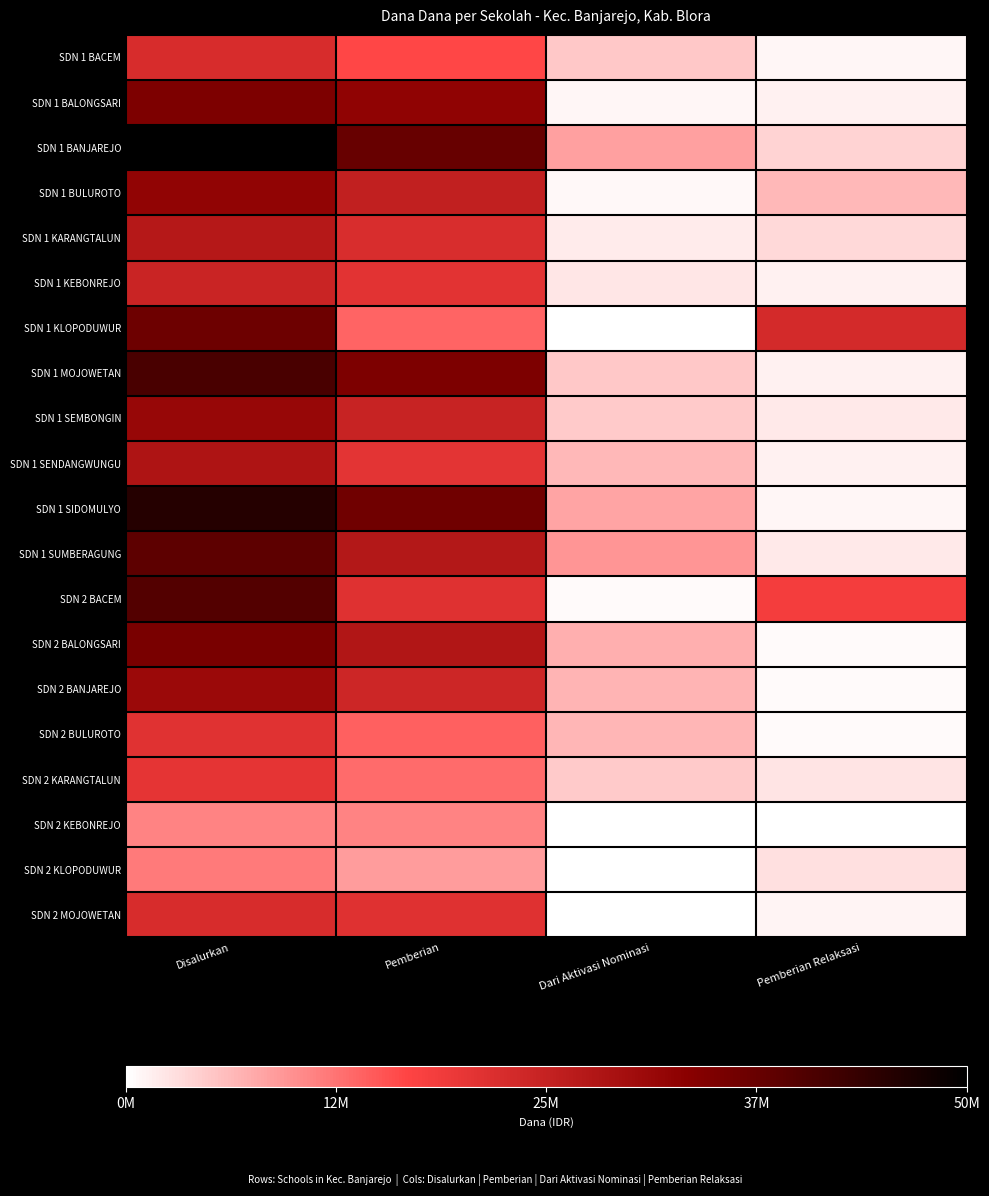

Which series changed the most between Disalurkan and Pemberian?

SDN 1 KLOPODUWUR